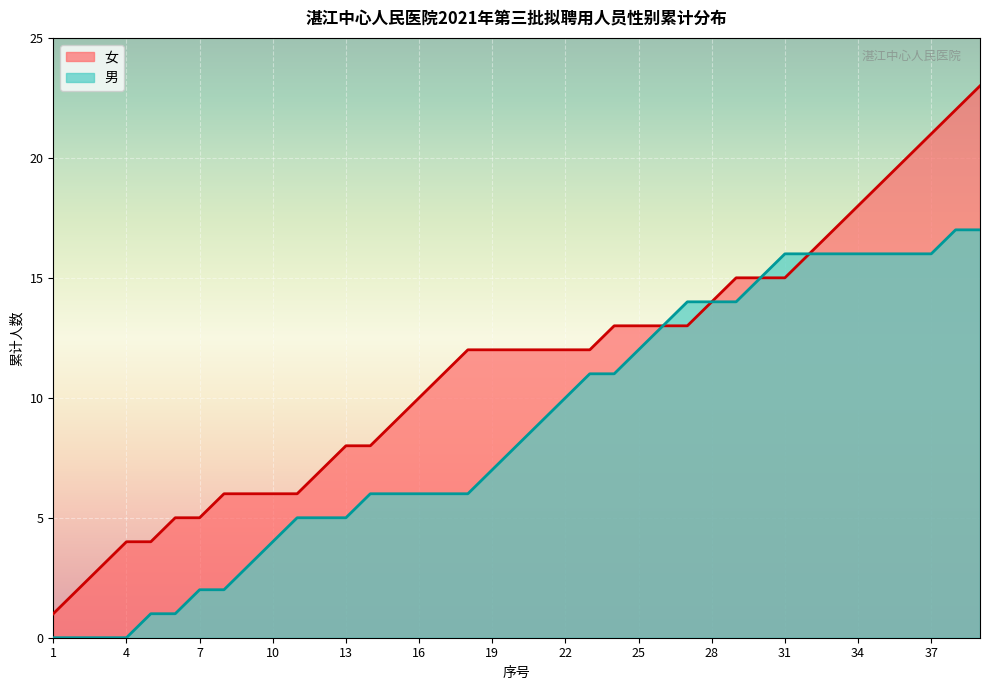

Is the value of 性别_female_cumulative at 20 greater than the value of 性别_male_cumulative at 21?

Yes